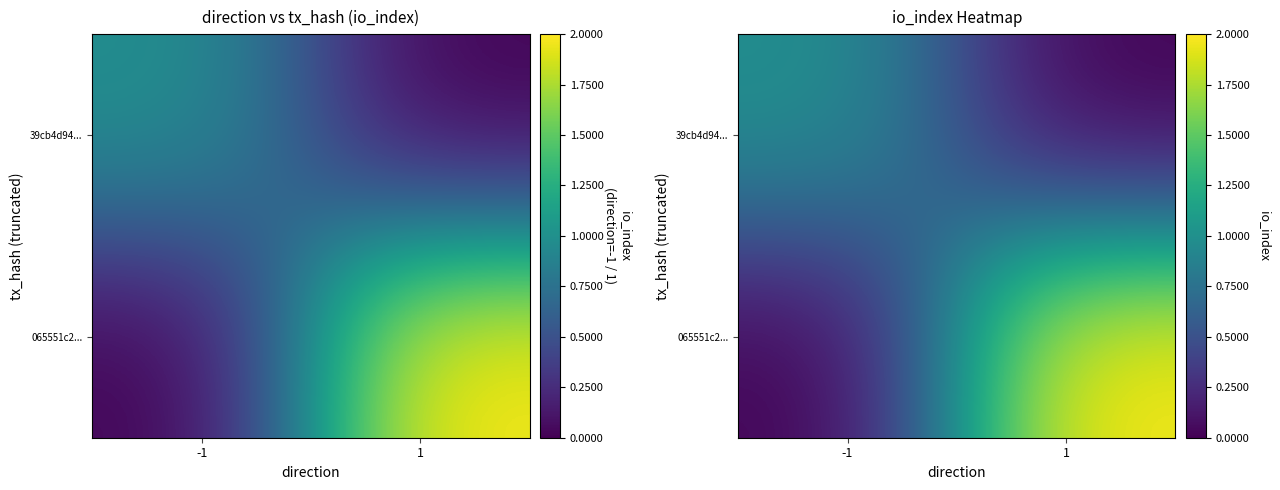

What is the sum of the 065551c2... values at 1 and -1?

2